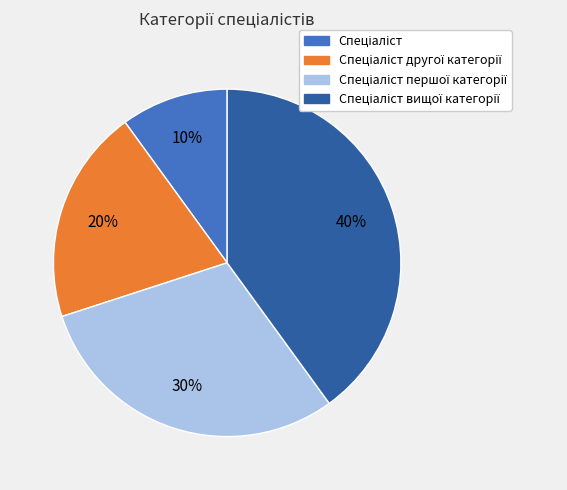

How many segments does this pie chart have?

4